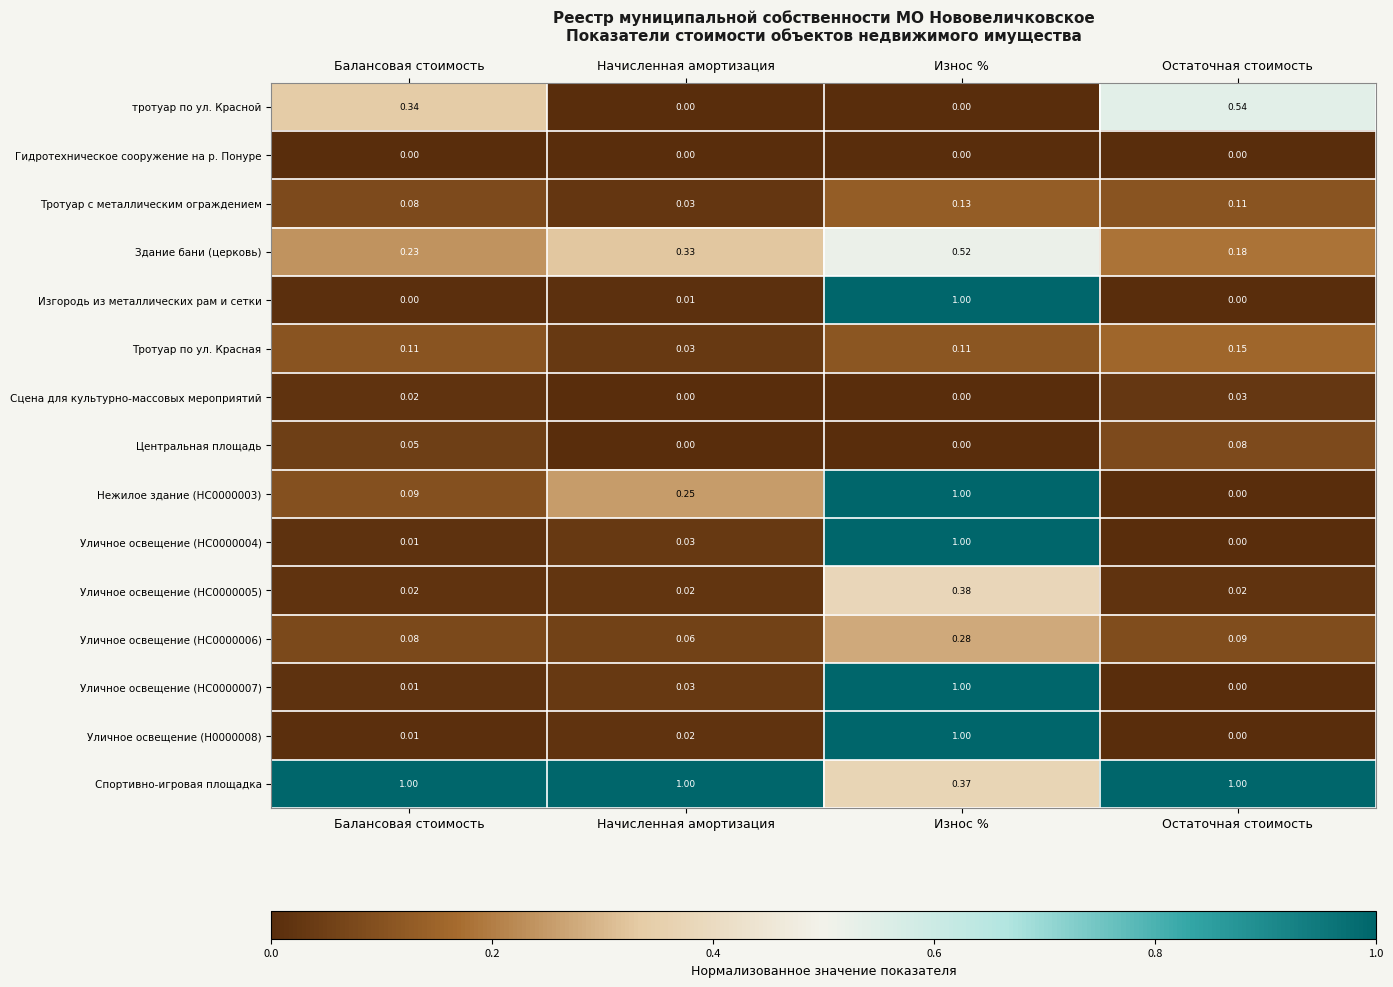

List the labels in order of Нежилое здание (НС0000003) value, smallest first.

Остаточная стоимость, Балансовая стоимость, Начисленная амортизация, Износ %